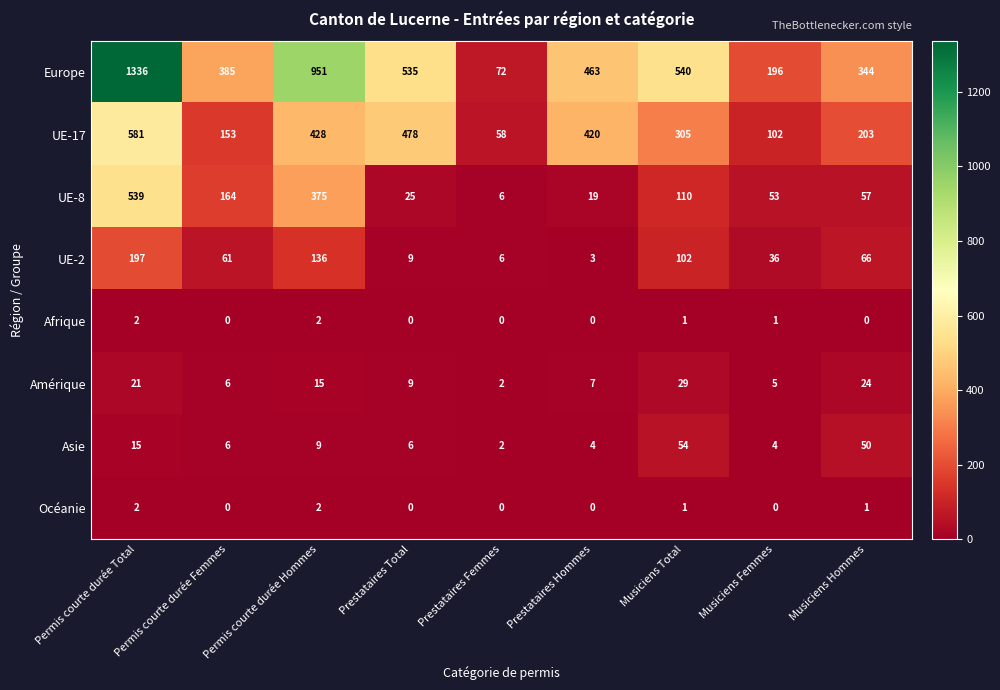

The UE-8 series shows 94 at Permis courte durée Hommes. True or false?

False